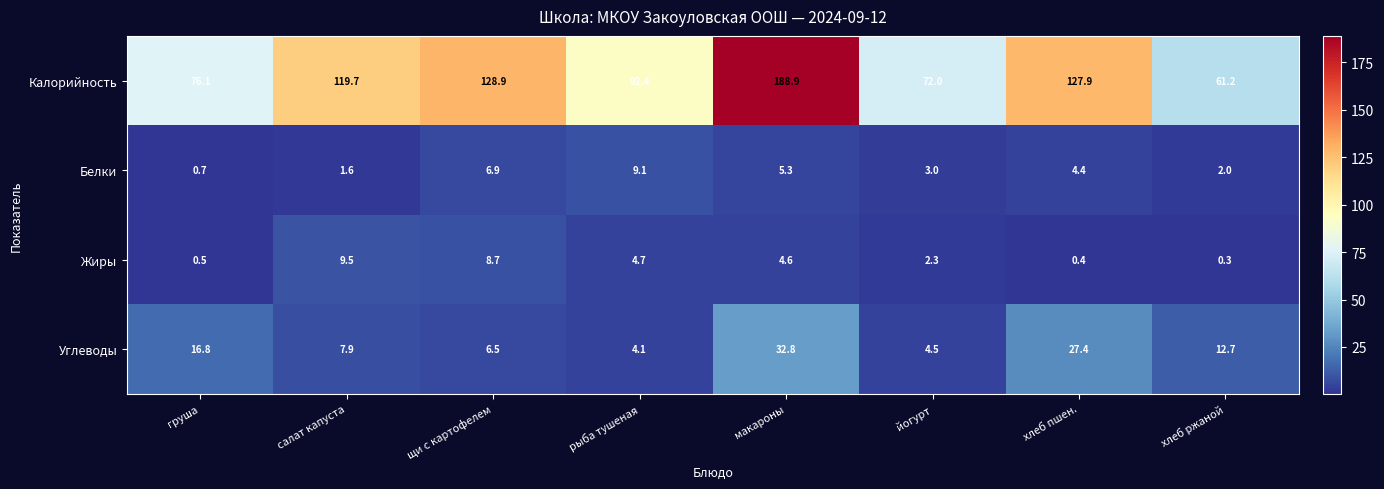

The value of Углеводы at щи с картофелем is 11.0. True or false?

False